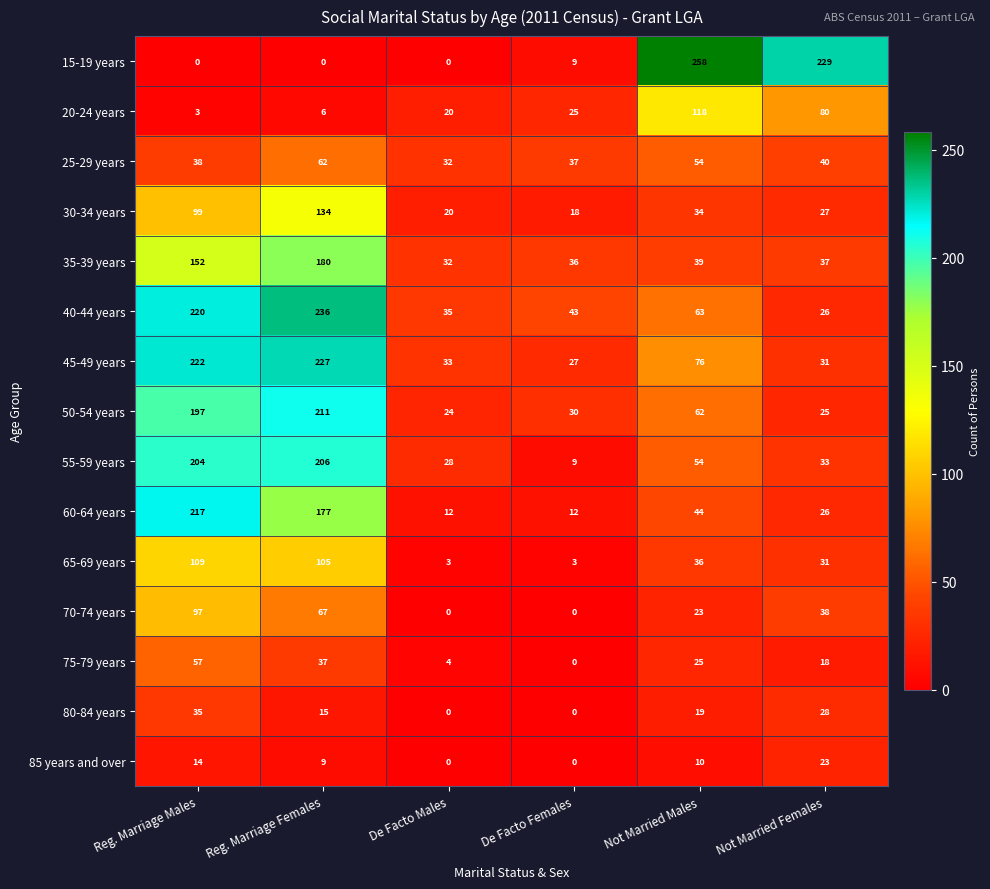

What is the average value of the 40-44 years series?

104